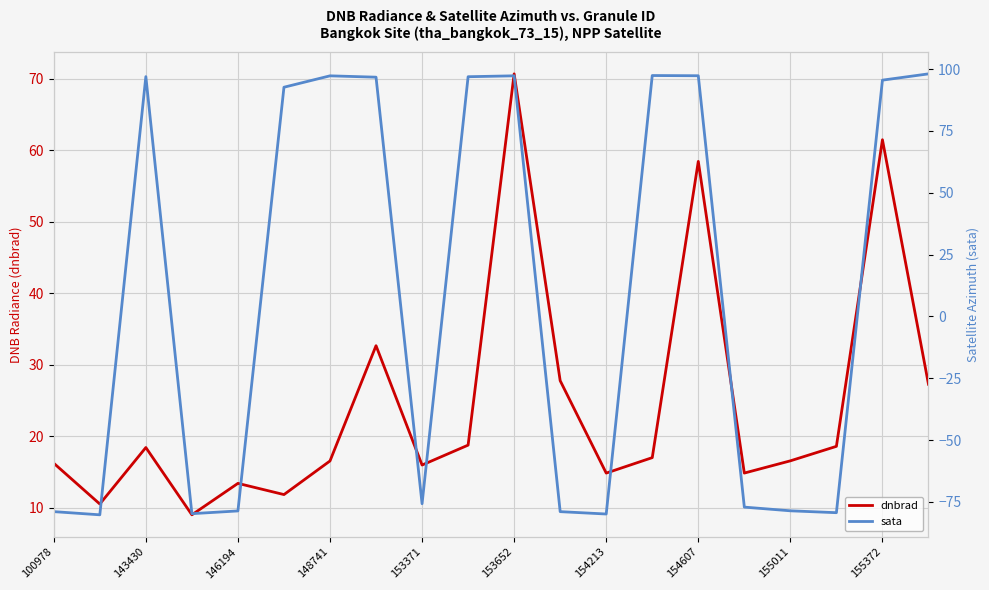

The value of dnbrad at 153371 is 15.9. True or false?

True